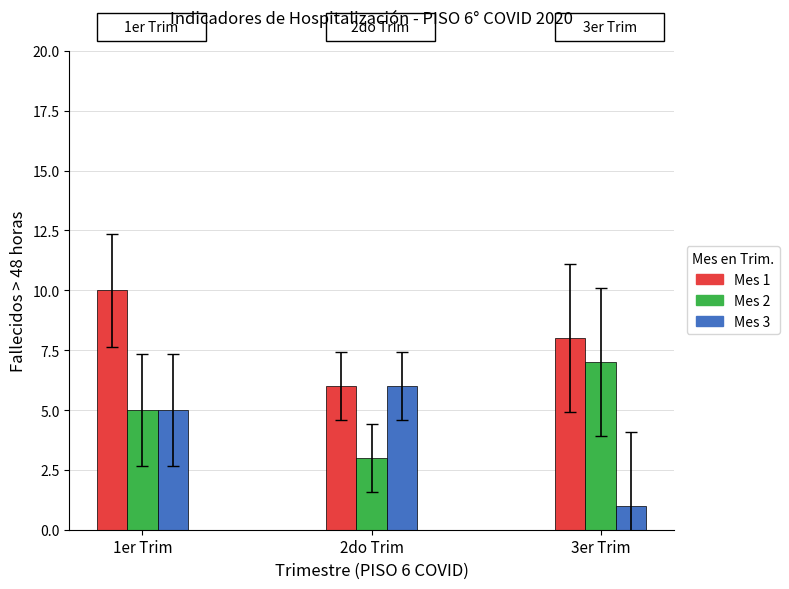

What is the approximate value of Mes 1 at 1er Trim?

10